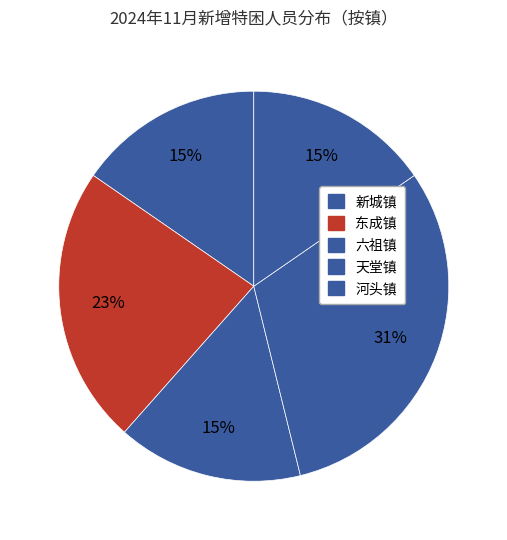

What percentage is NOT represented by 东成镇?

76.9%